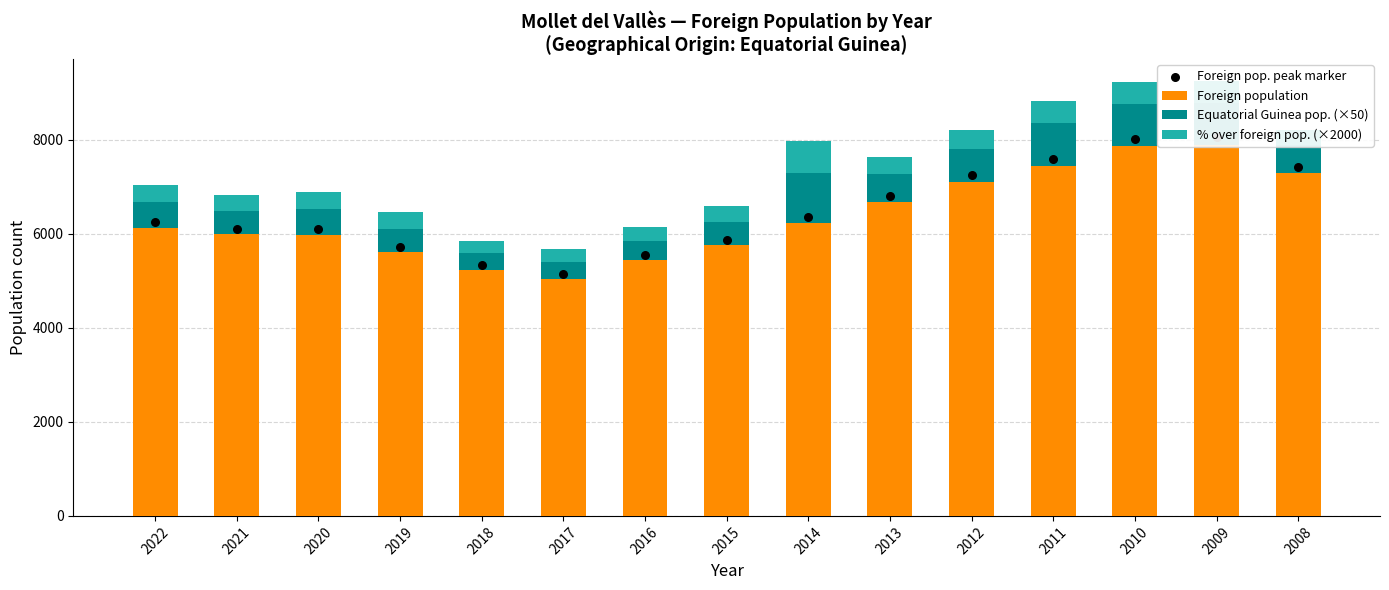

Which series reaches the maximum Y coordinate?

Foreign pop. peak marker